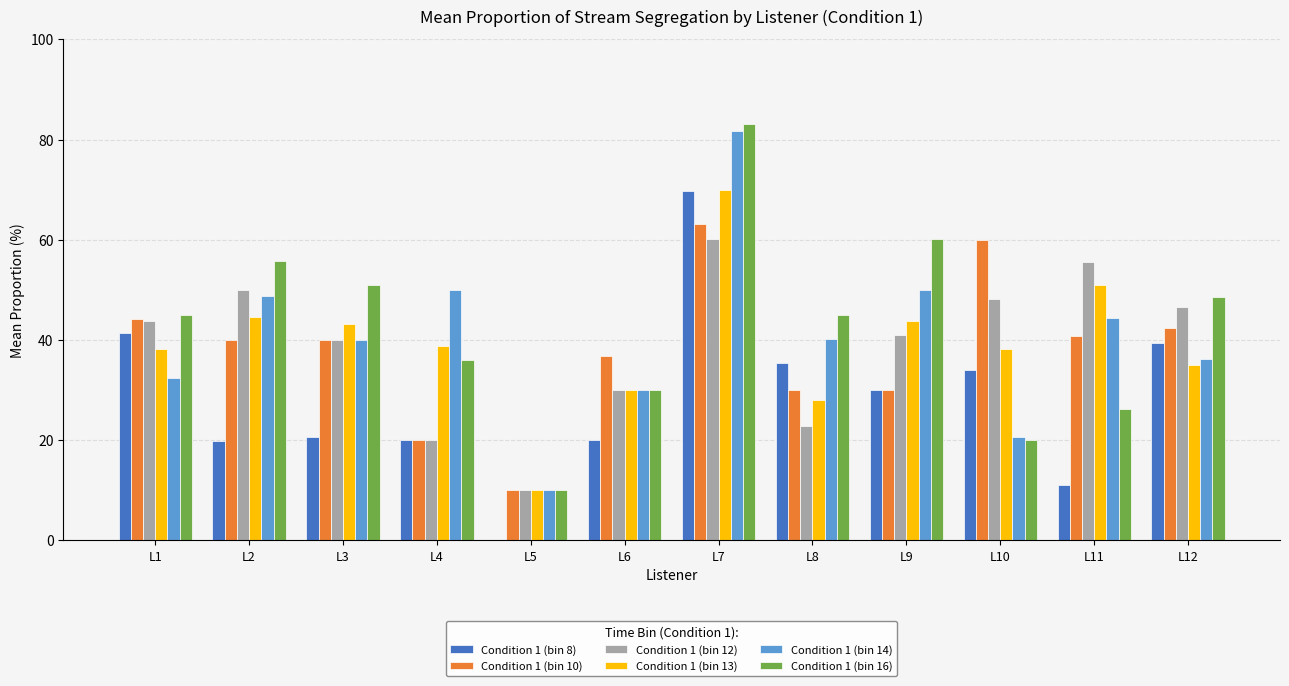

The value of Condition 1 (bin 14) at L6 is 18.7. True or false?

False